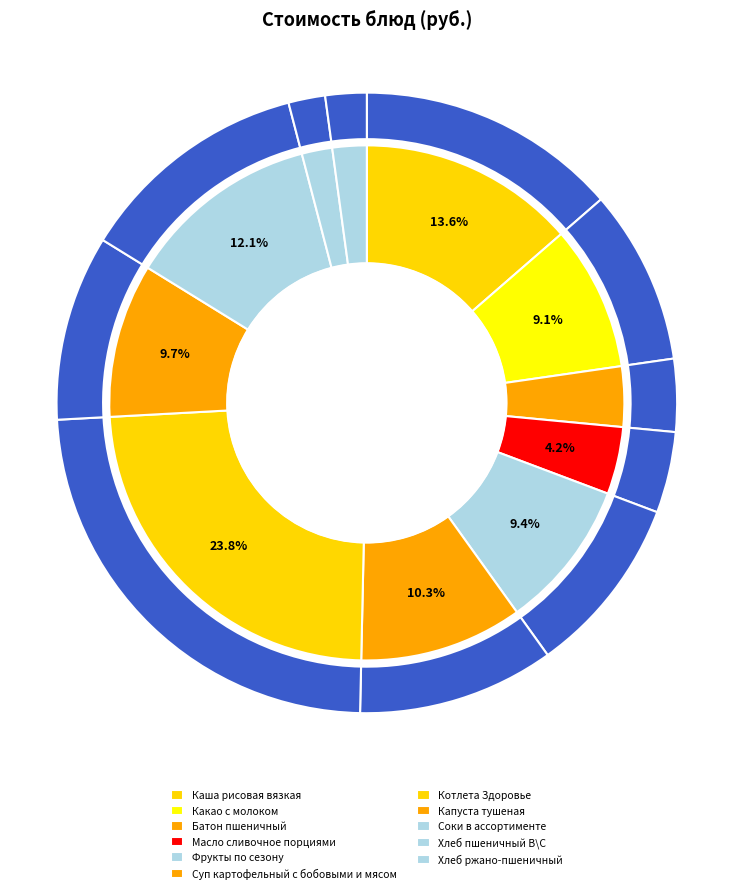

What is the smallest slice in the pie chart?

Хлеб пшеничный В\С